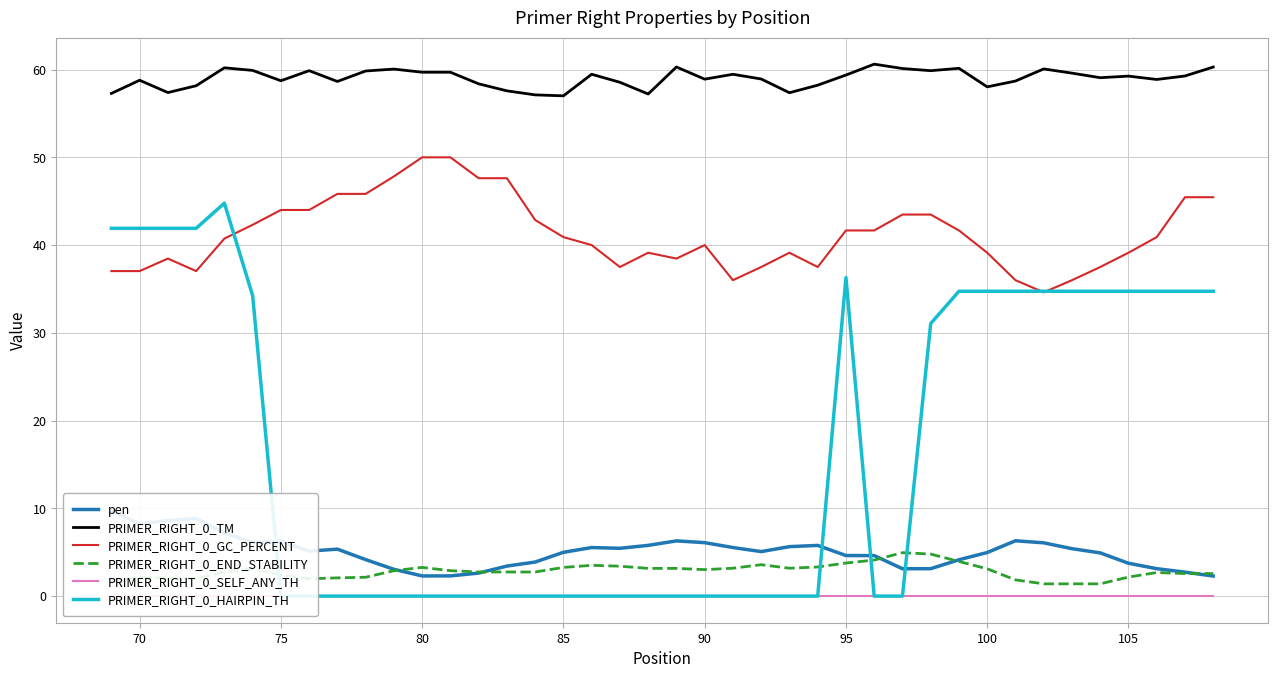

True or false: PRIMER_RIGHT_0_END_STABILITY and PRIMER_RIGHT_0_TM intersect in this chart.

False